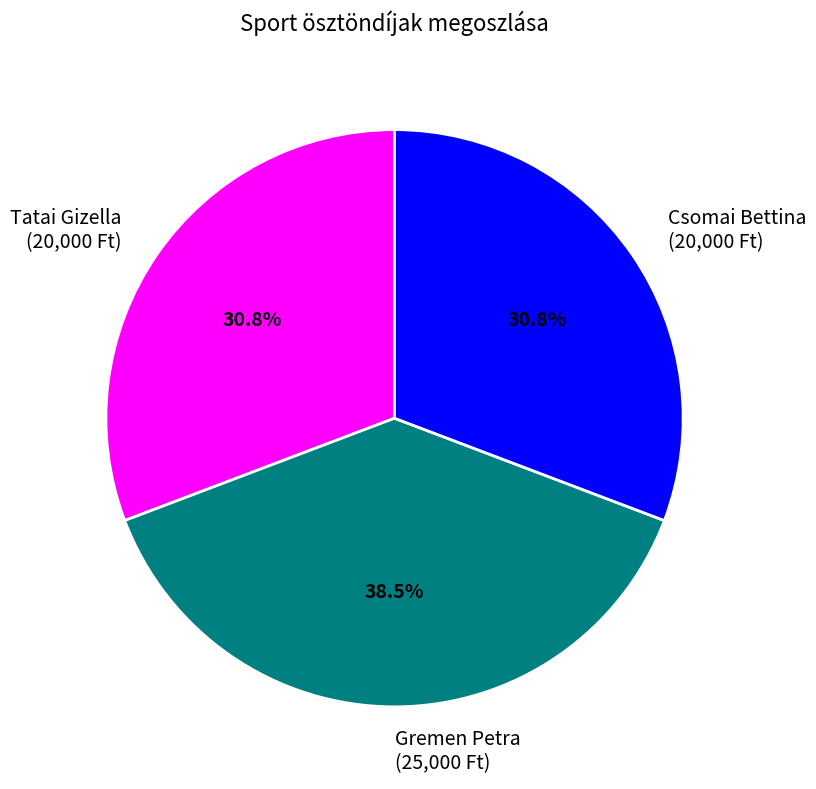

To the nearest percent, what portion does Csomai Bettina represent?

31%